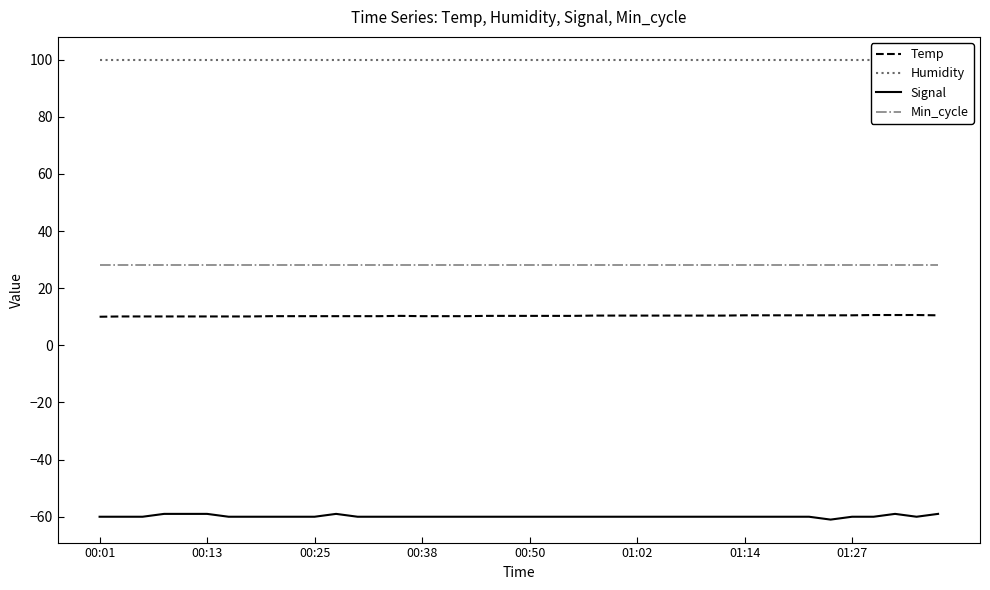

Count the Signal values in the range -60 to -59.

39